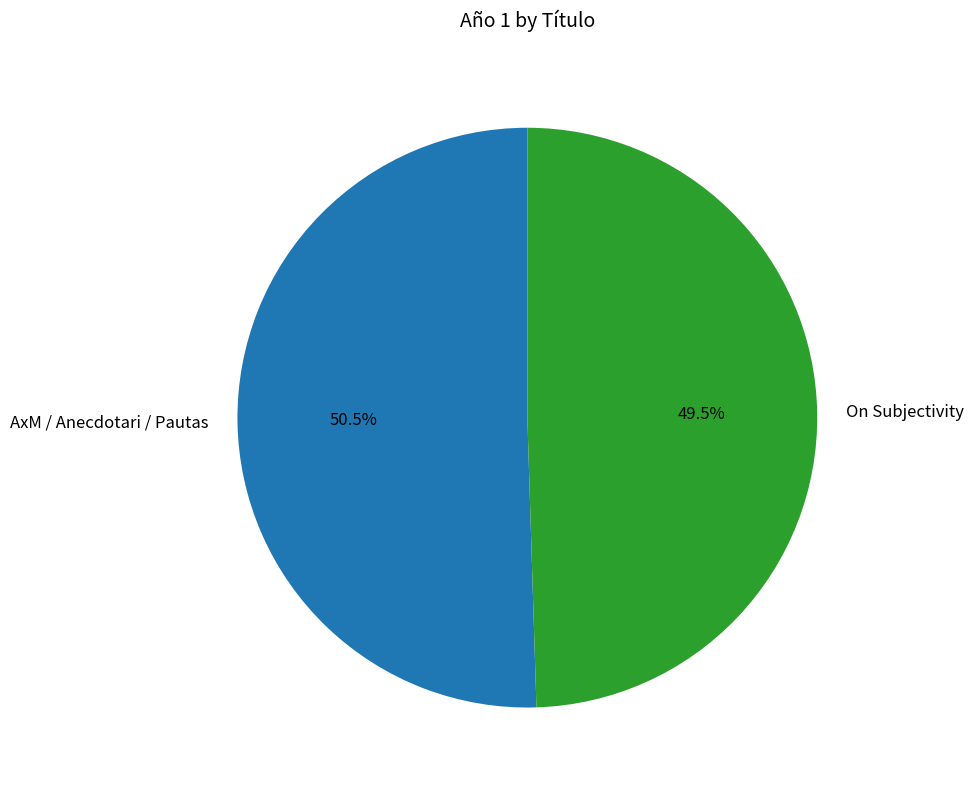

Which category accounts for the majority?

AxM / Anecdotari / Pautas